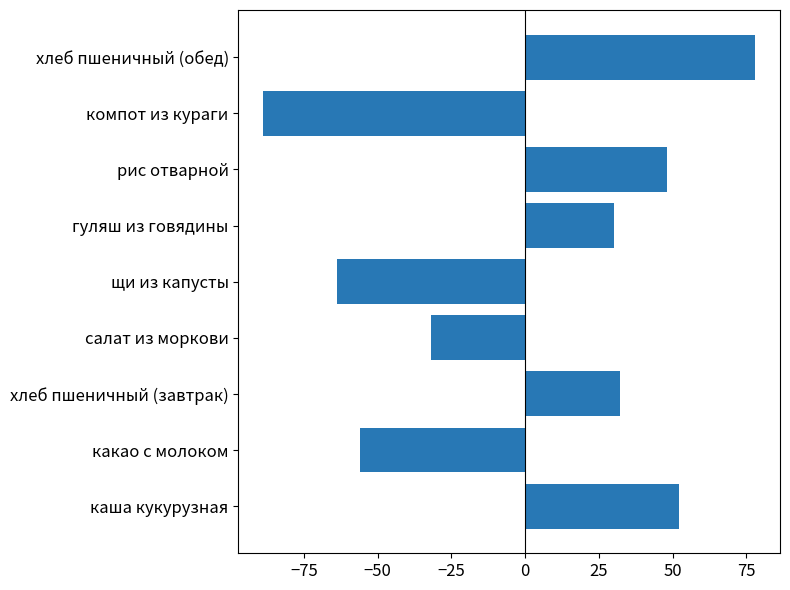

What is the change in value from салат из моркови to щи из капусты?

-32.0